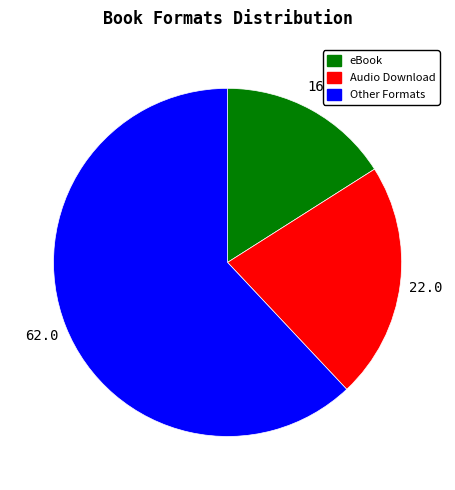

Does eBook account for over 50% of the chart?

No